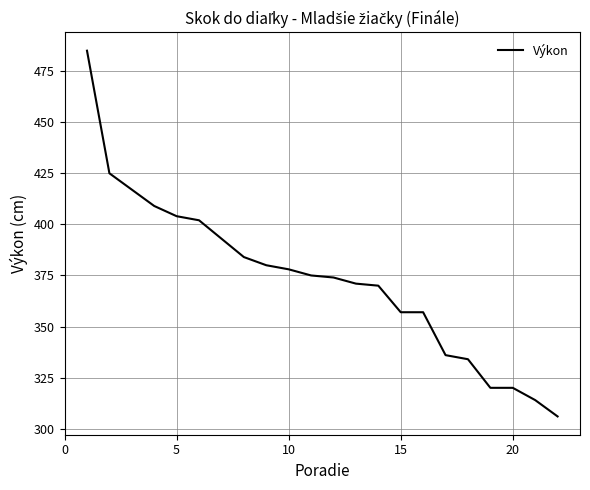

What is the greatest value displayed?

485